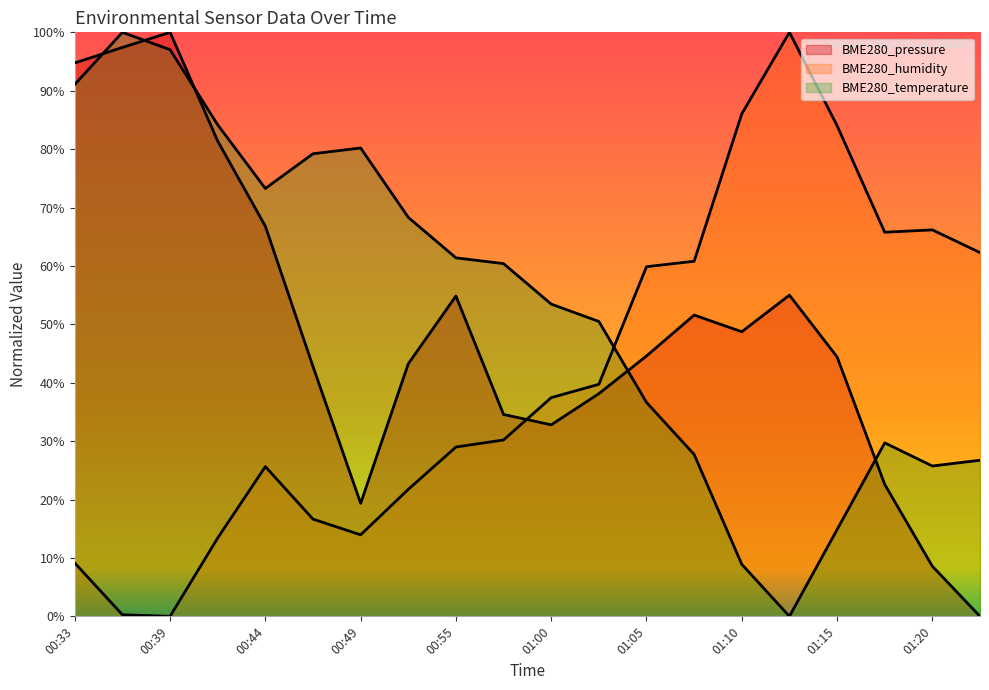

Rank the series by their average value, from lowest to highest.

BME280_humidity, BME280_pressure, BME280_temperature